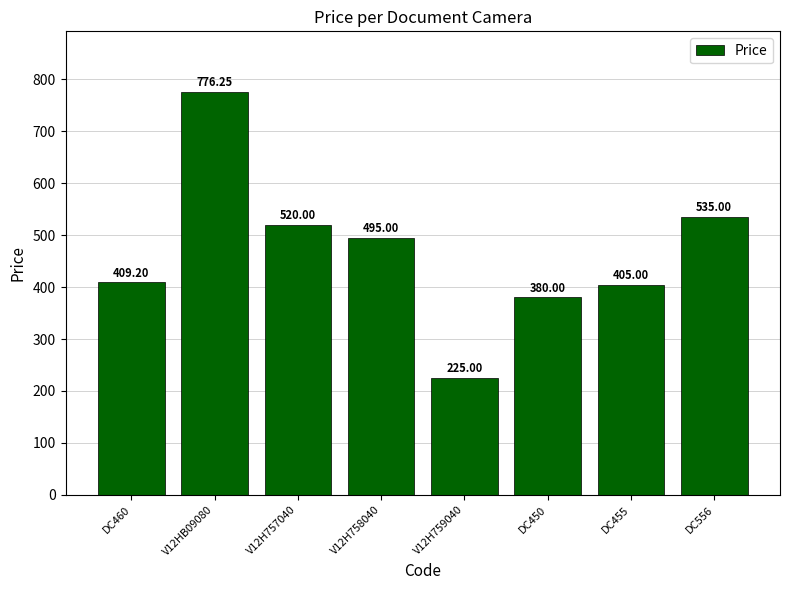

What is the change in value from DC450 to DC455?

+25.0